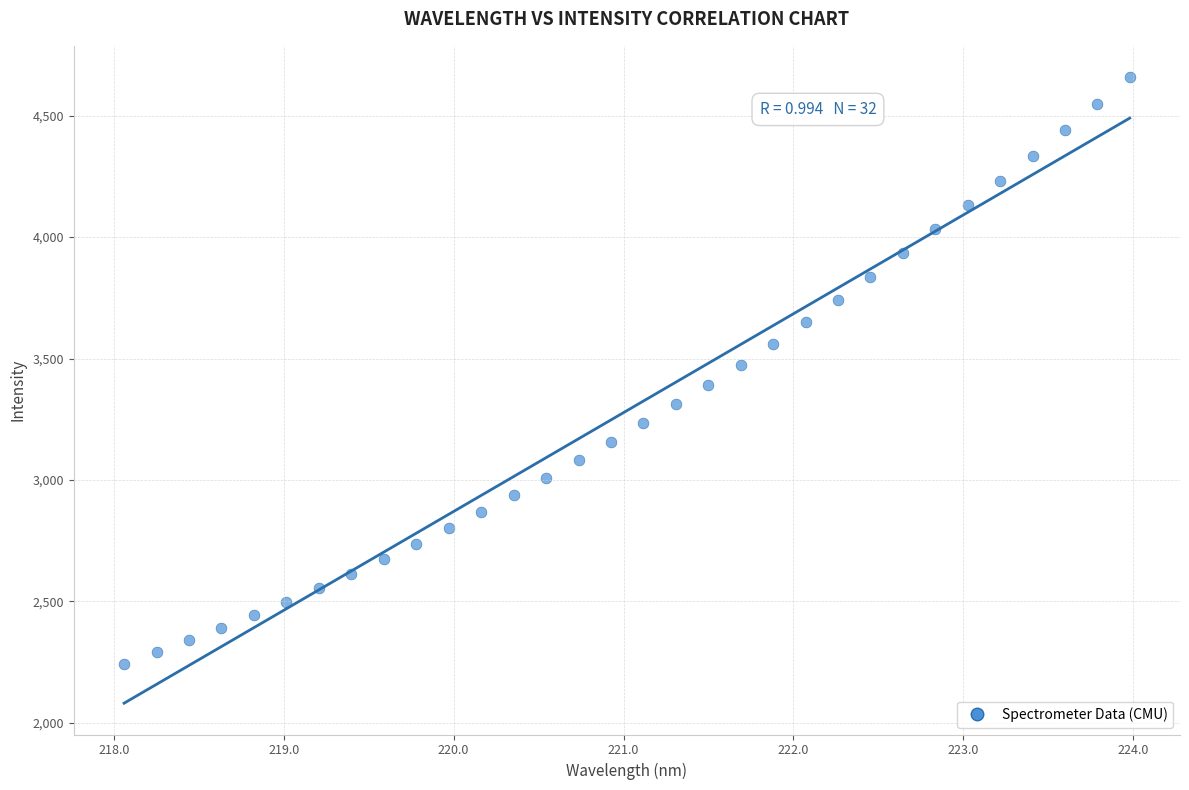

What is the range of Y values (max minus min)?

2417.2